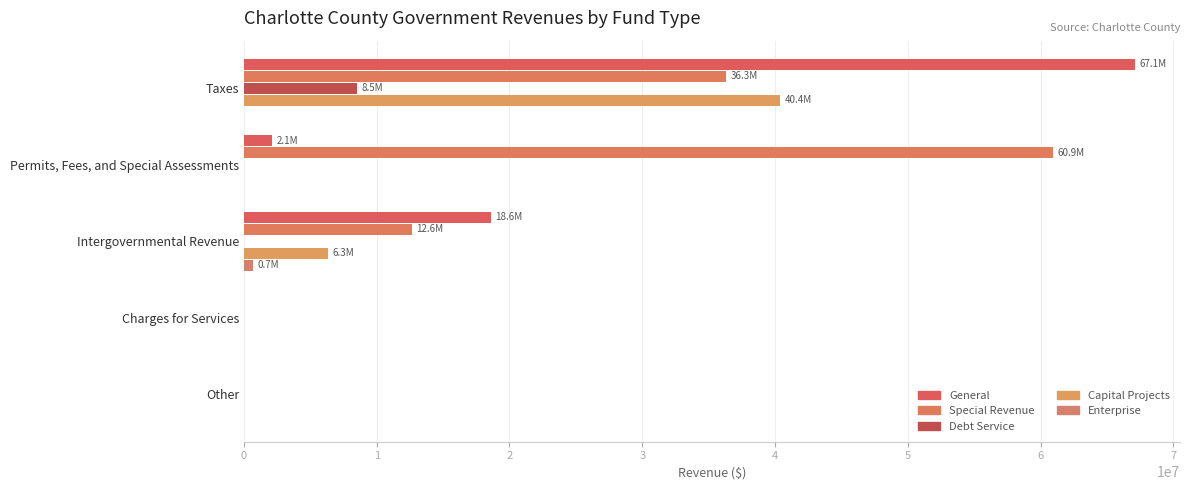

Count the number of categories in the chart.

5